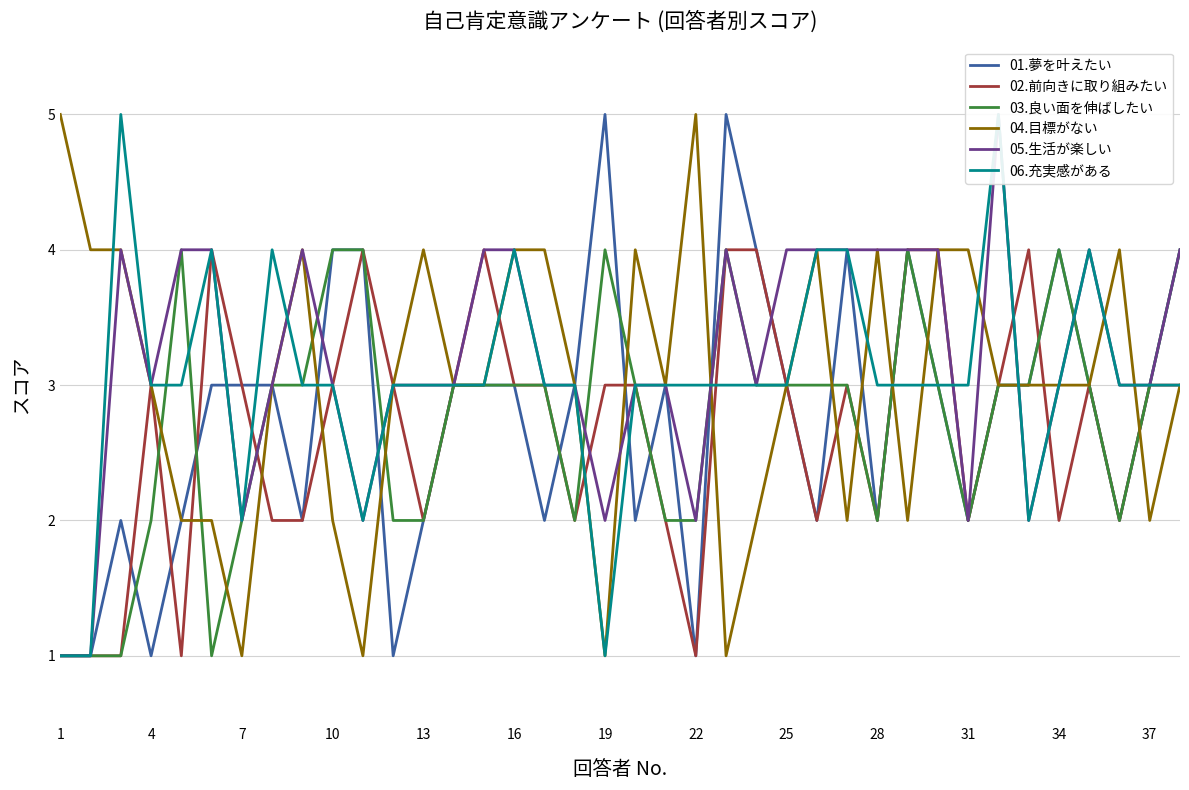

In 02.前向きに取り組みたい, how many points are higher than both neighbors (excluding endpoints)?

7